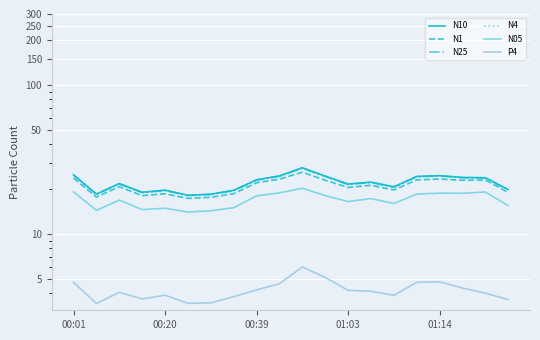

What is the label of the 2nd point from the right?

18